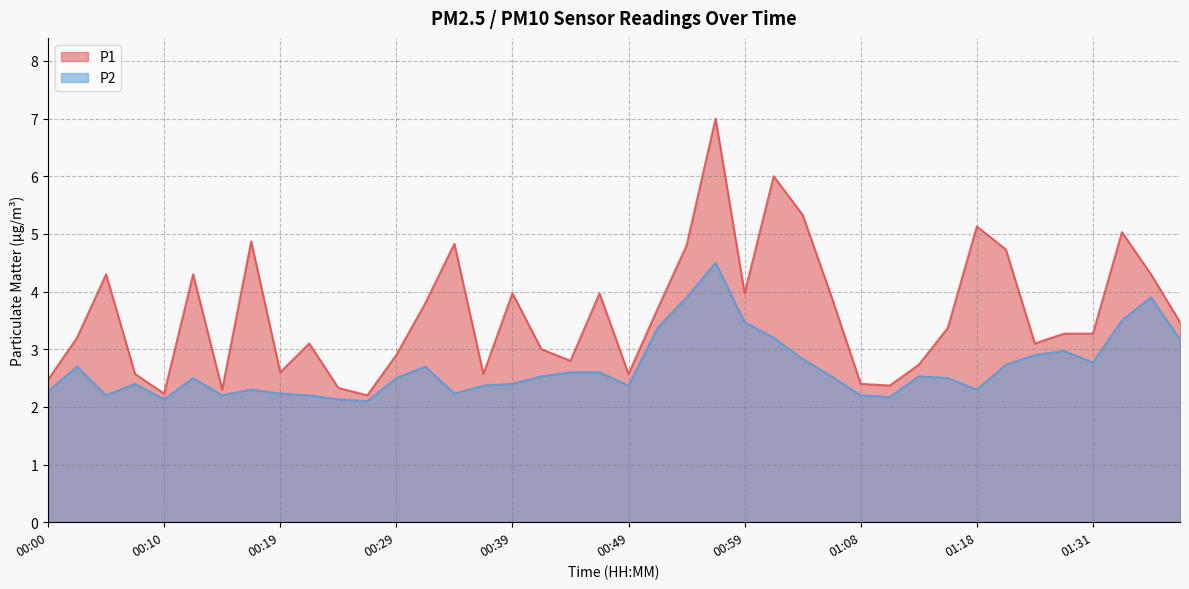

What is the sum of all P1 values?

144.8